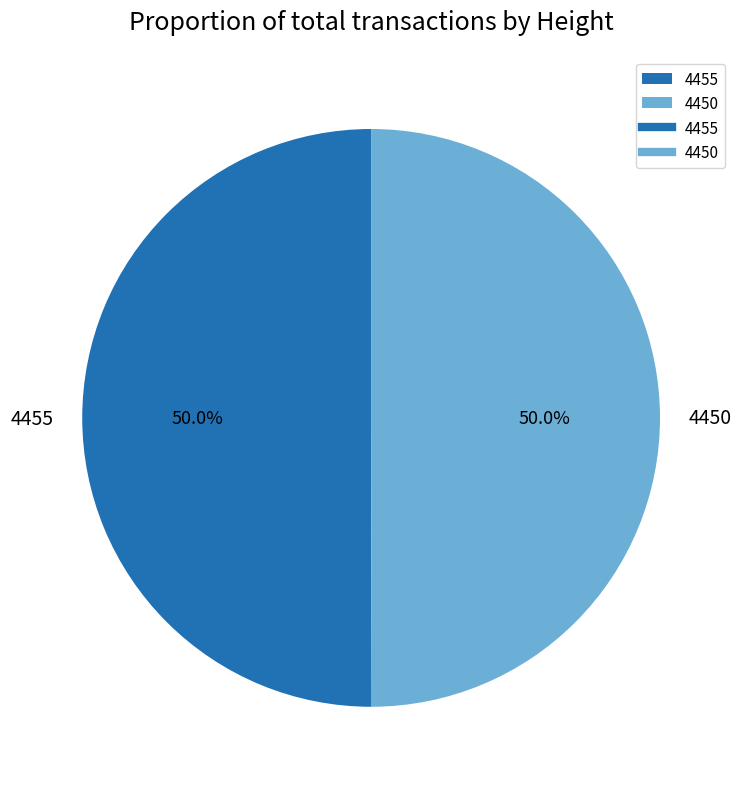

Combined, do 4450 and 4455 account for over 50%?

Yes